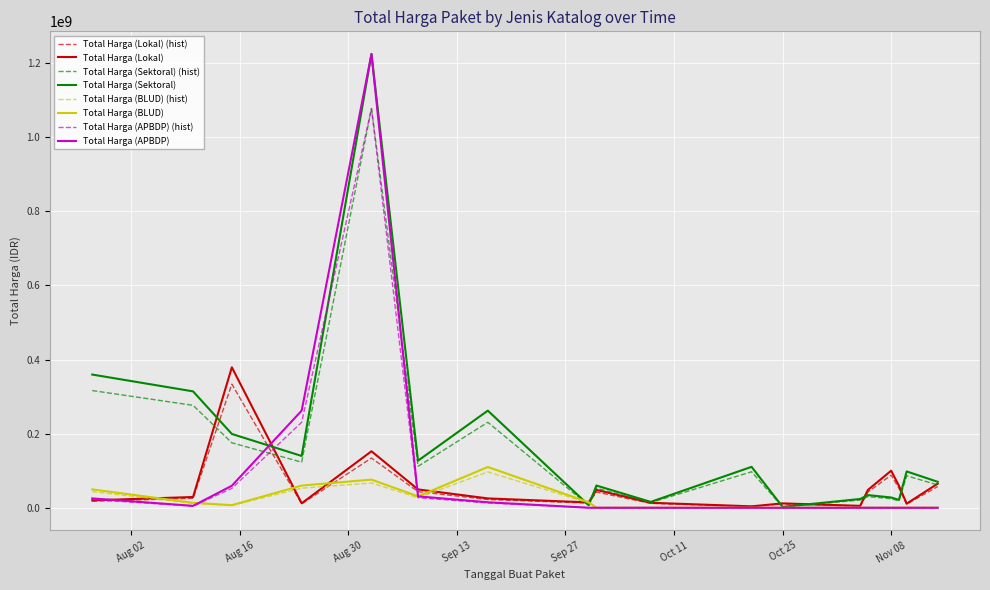

Which series has the widest spread of values?

Total Harga (APBDP)